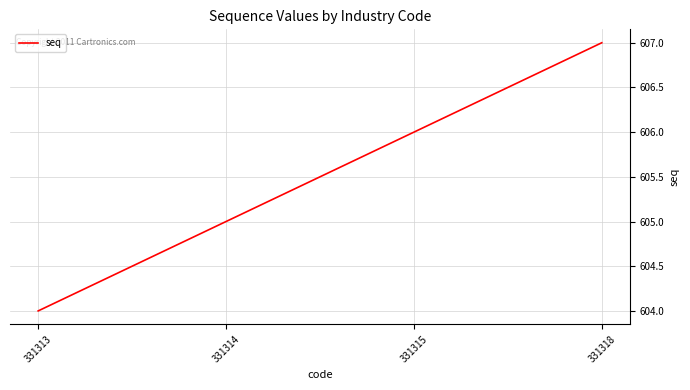

What is the sum of the values at 331318 and 331314?

1212